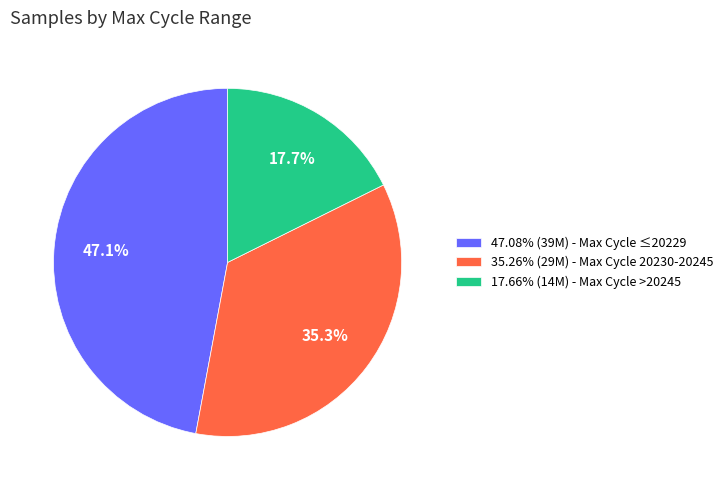

What is the ratio of the value at 17.66% (14M) - Max Cycle >20245 to the value at 35.26% (29M) - Max Cycle 20230-20245?

0.5